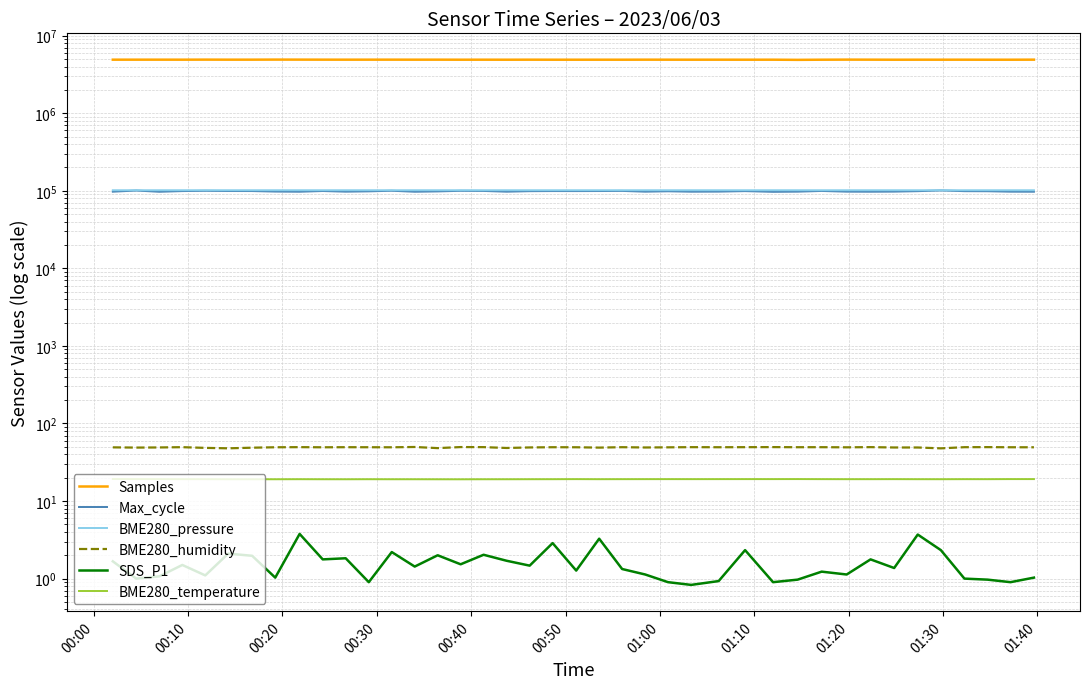

What is the difference between the maximum and minimum values in the SDS_P1 series?

2.9